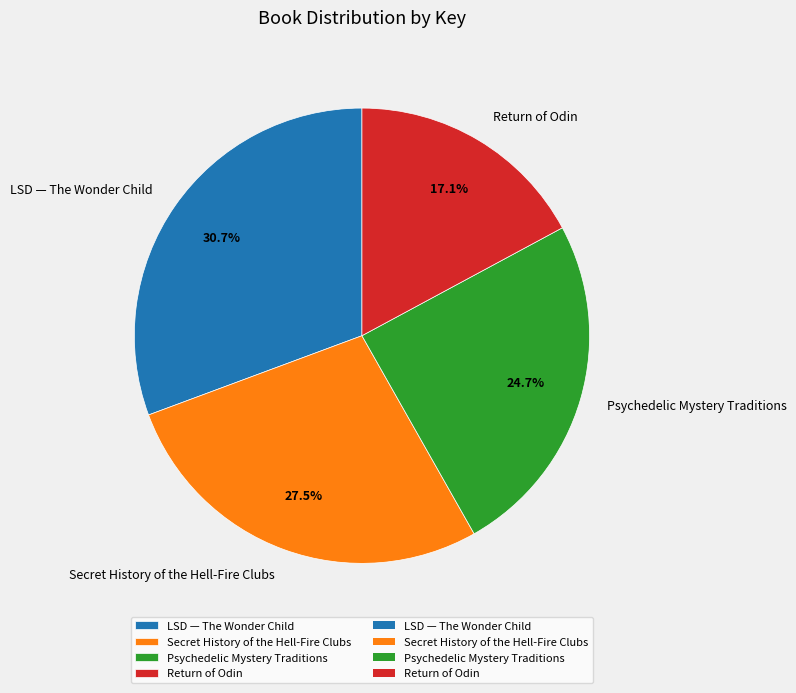

The Return of Odin slice represents 17% of the pie. True or false?

True